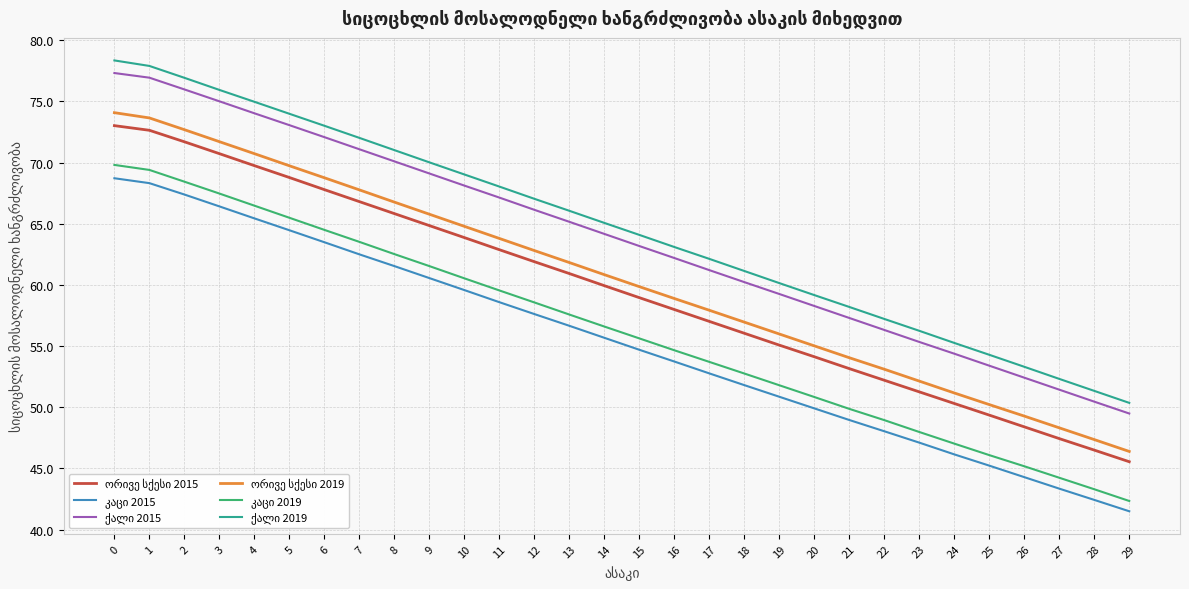

What is the total value across all series at 21?

321.5